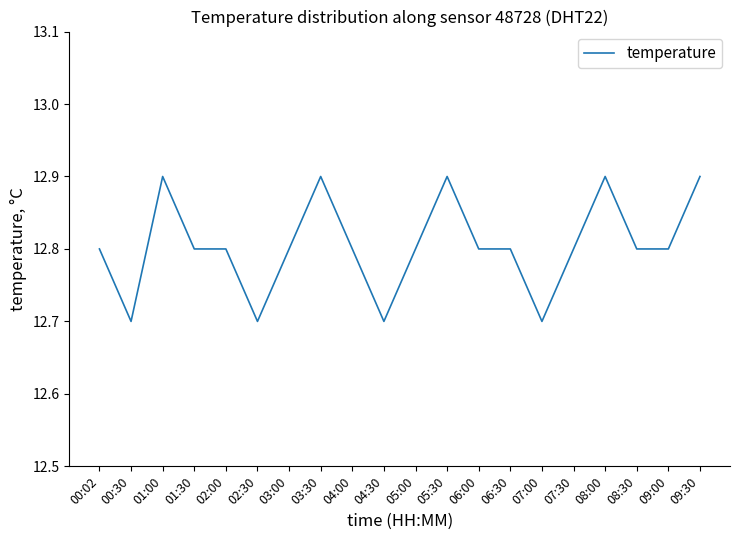

What position from the right is 01:30?

17